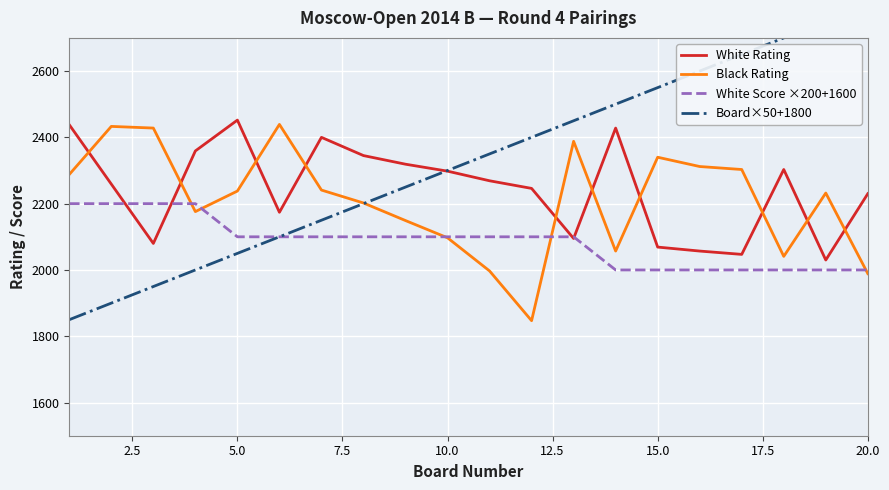

How many categories are shown in the chart?

20